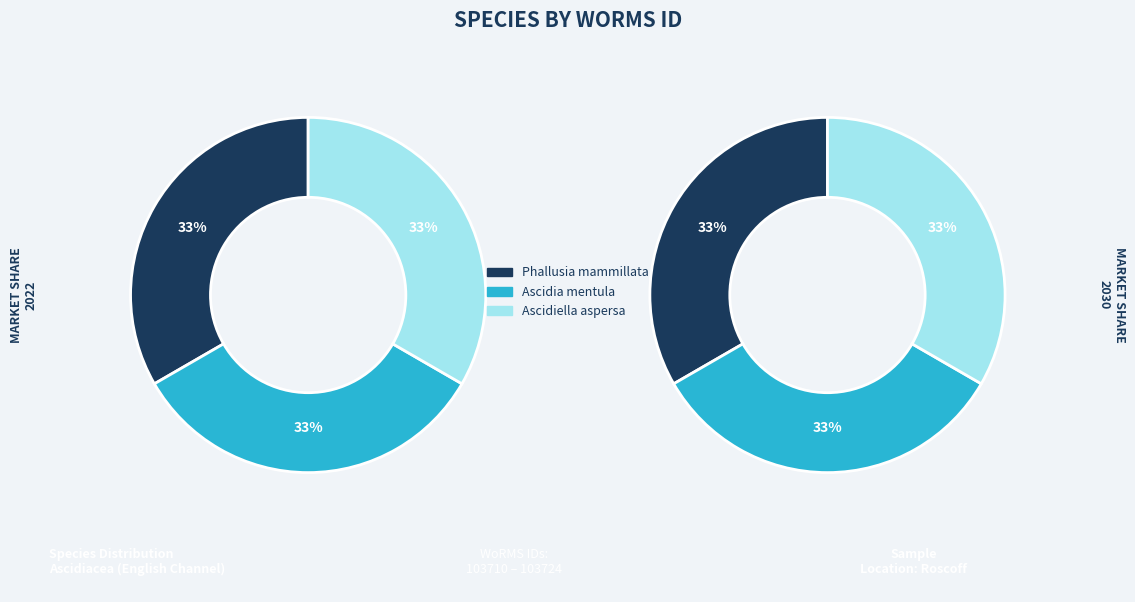

Which has a higher value, RAS94 - Ascidiella aspersa or RAS101 - Phallusia mammillata?

RAS101 - Phallusia mammillata